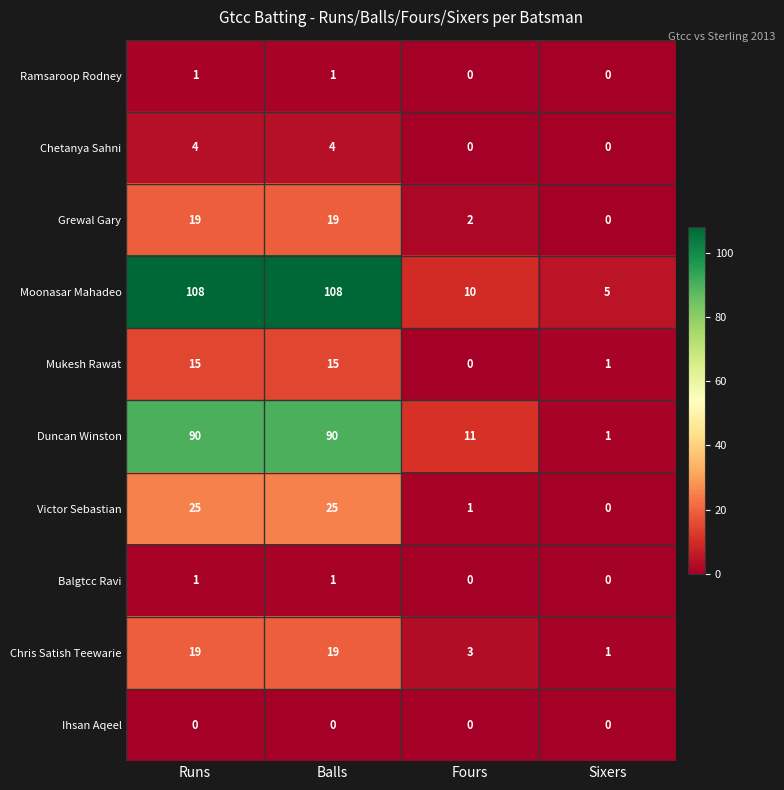

How many values in the Ramsaroop Rodney series are below 1?

2